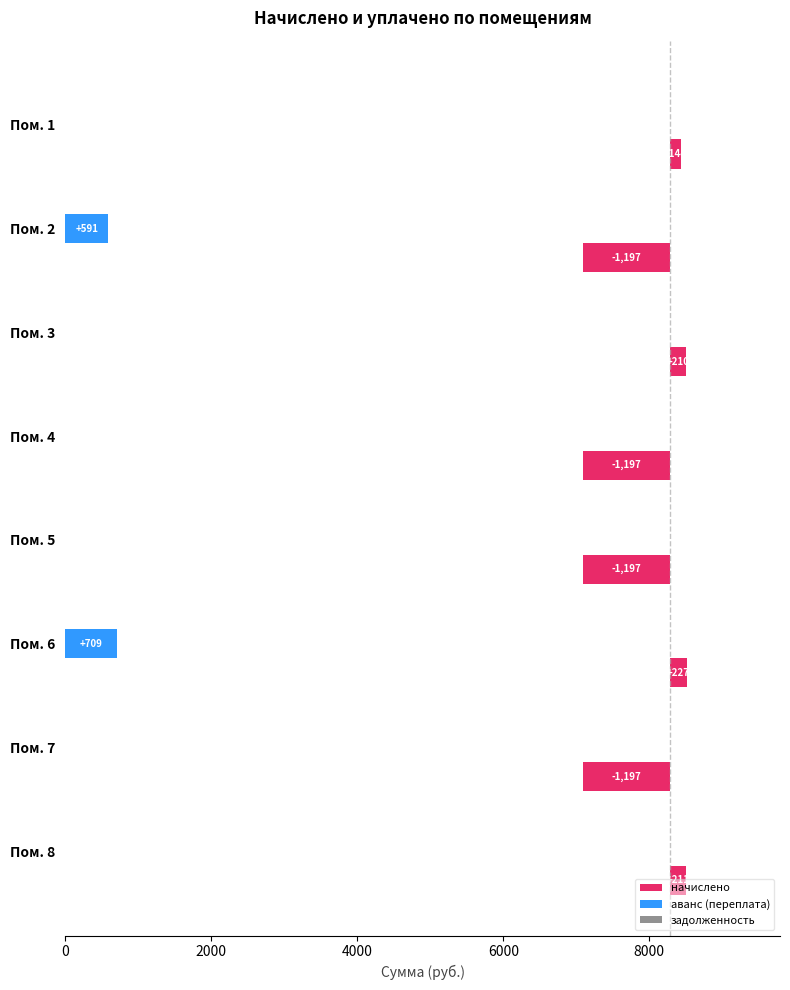

Reading left to right, list all the values displayed in this chart.

начислено: 144.0	-1197.3	210.3	-1197.3	-1197.3	226.8	-1197.3	210.5
аванс (переплата): 0.0	590.6	0.0	0.0	0.0	709.3	0.0	0.0
задолженность: 0.3	0.3	0.3	0.3	0.3	0.3	0.3	0.3